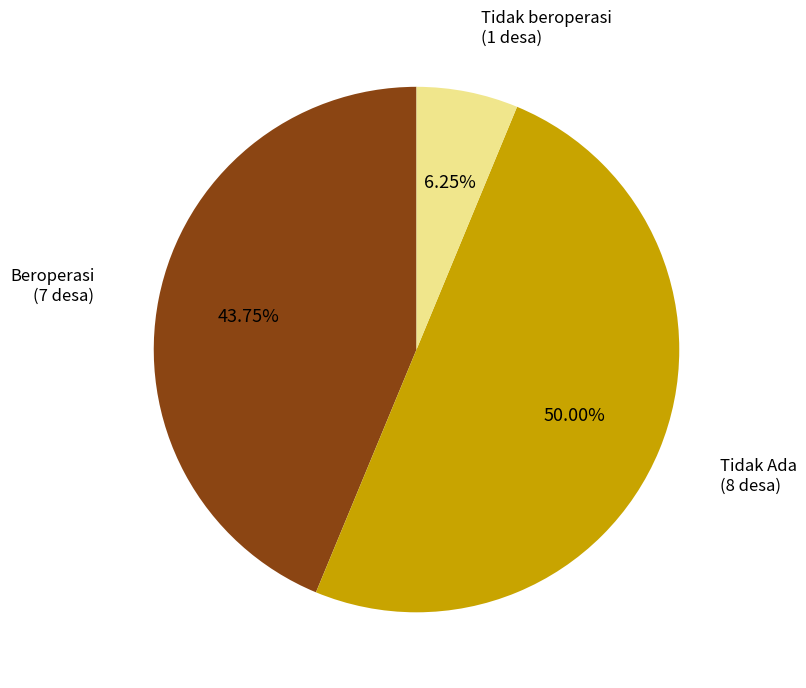

Count the number of slices in the pie.

3